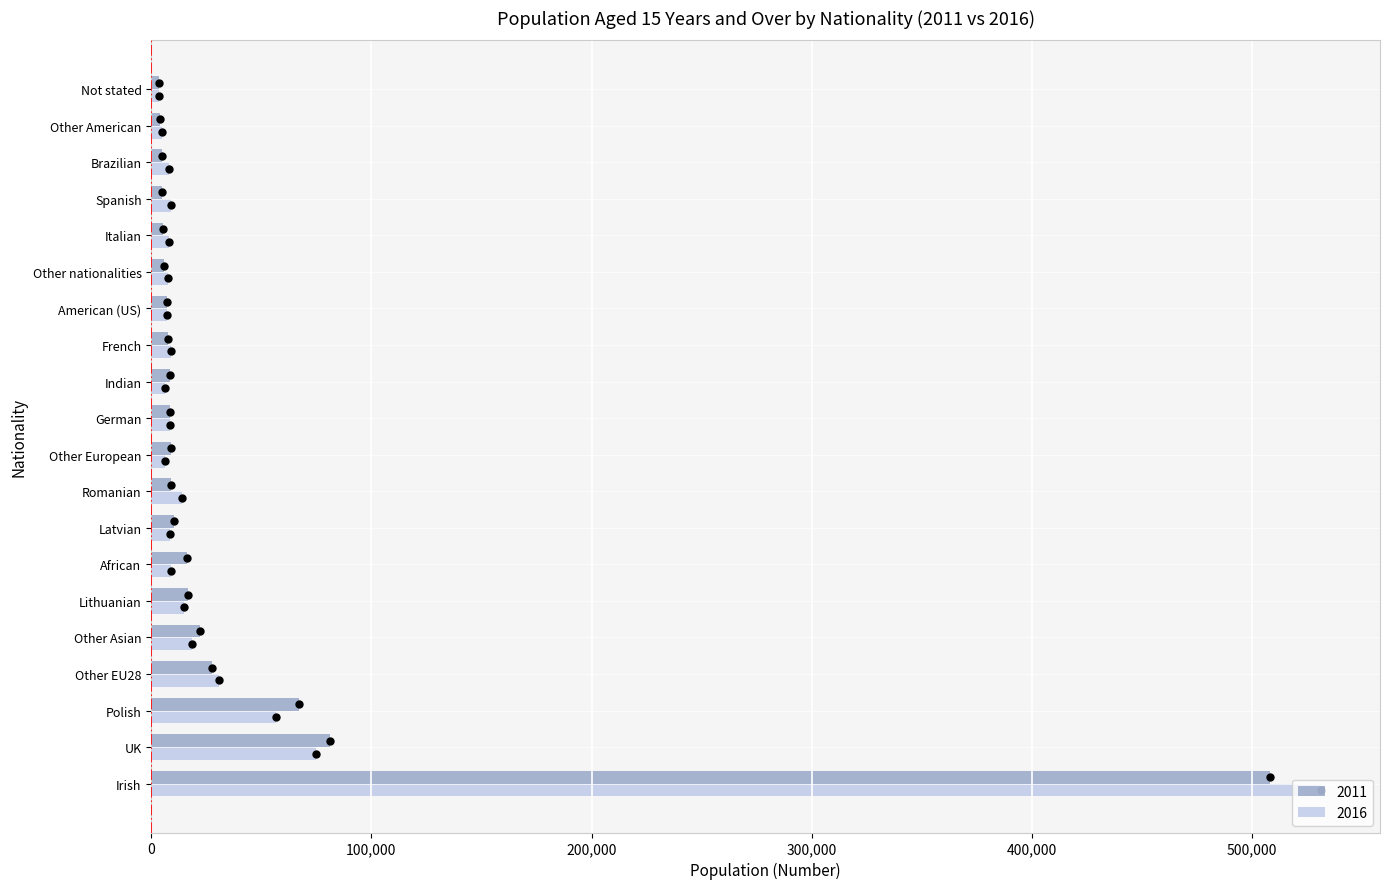

How many data points does each series have?

20